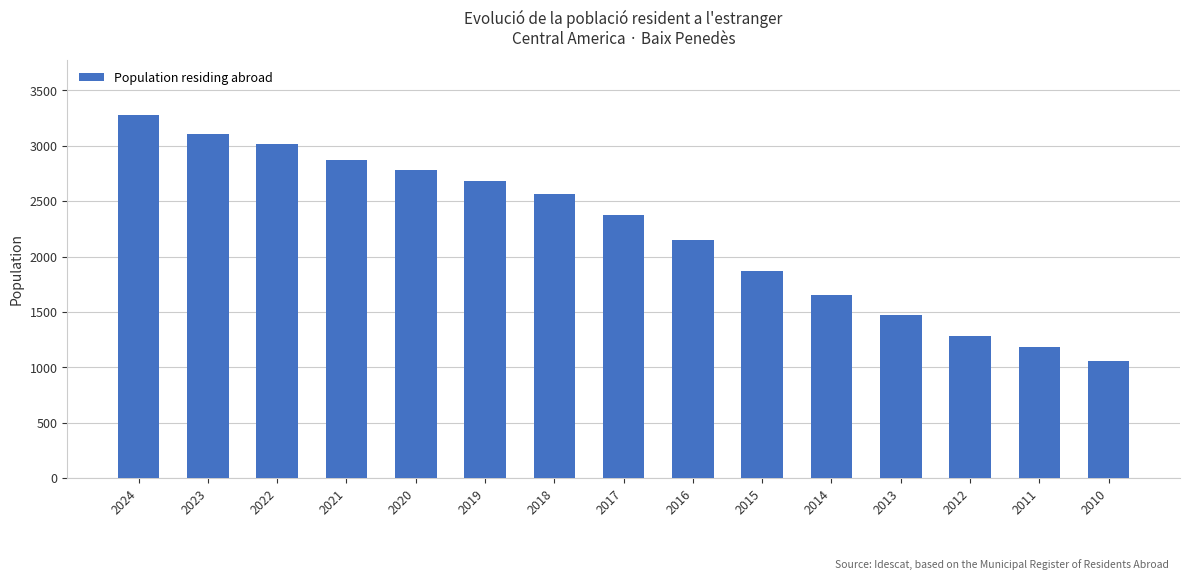

What is the approximate value at 2015?

1866